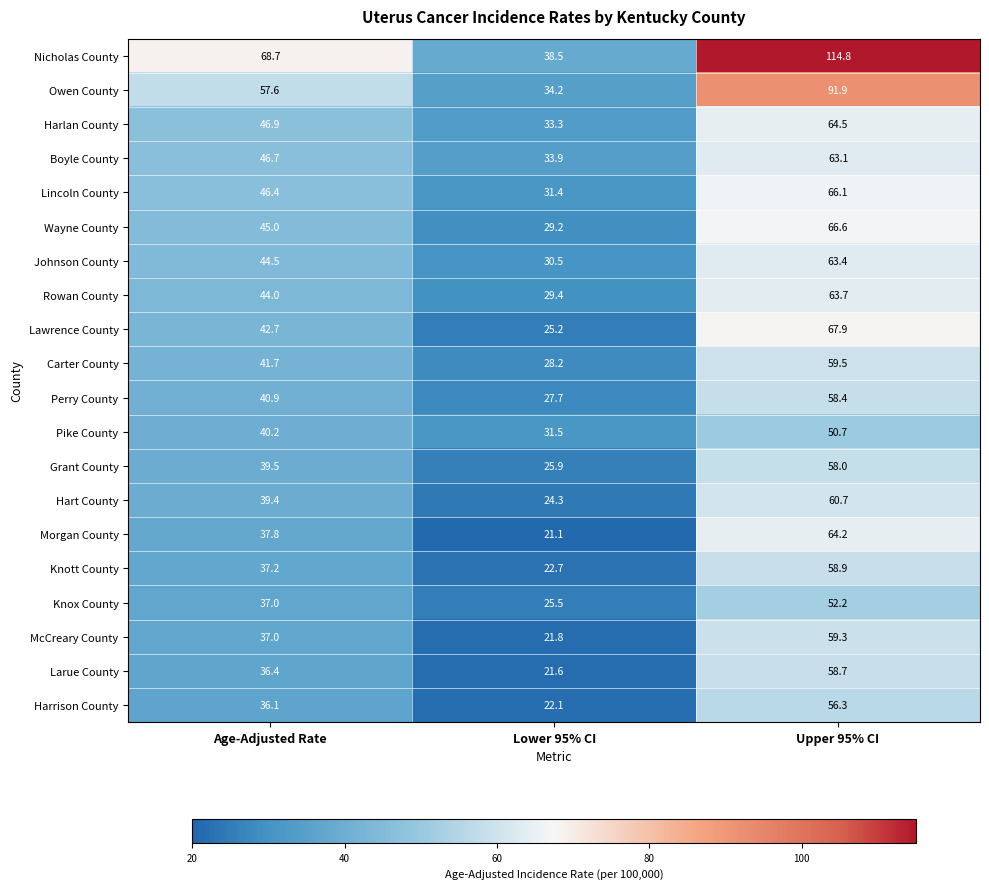

The value of McCreary County at Lower 95% CI is 21.8. True or false?

True